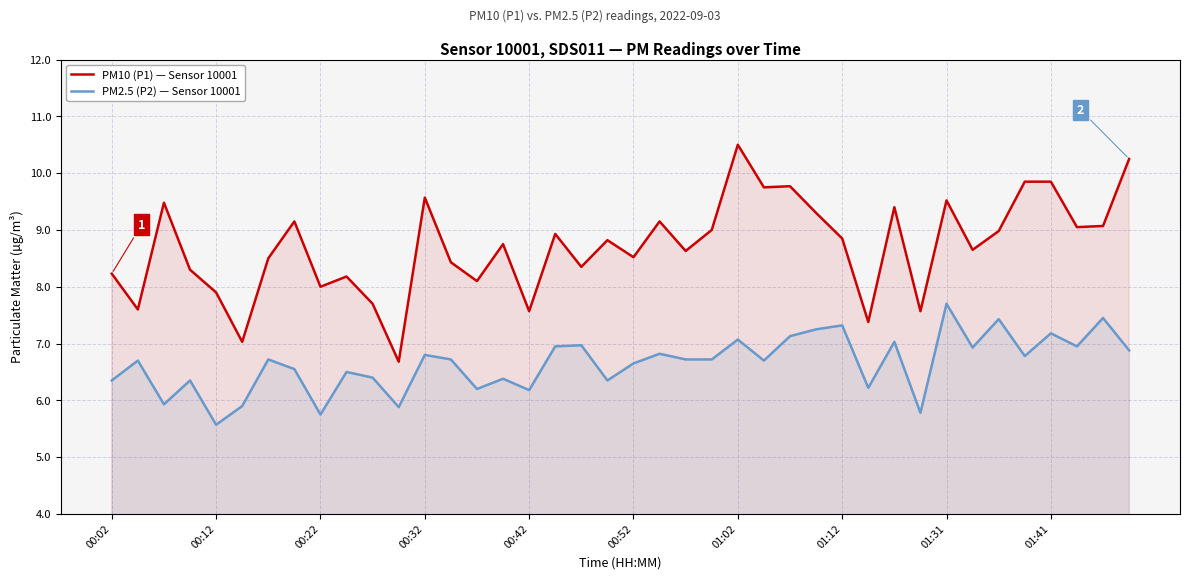

How many interior local peaks does the PM10 (P1) — Sensor 10001 series have?

12